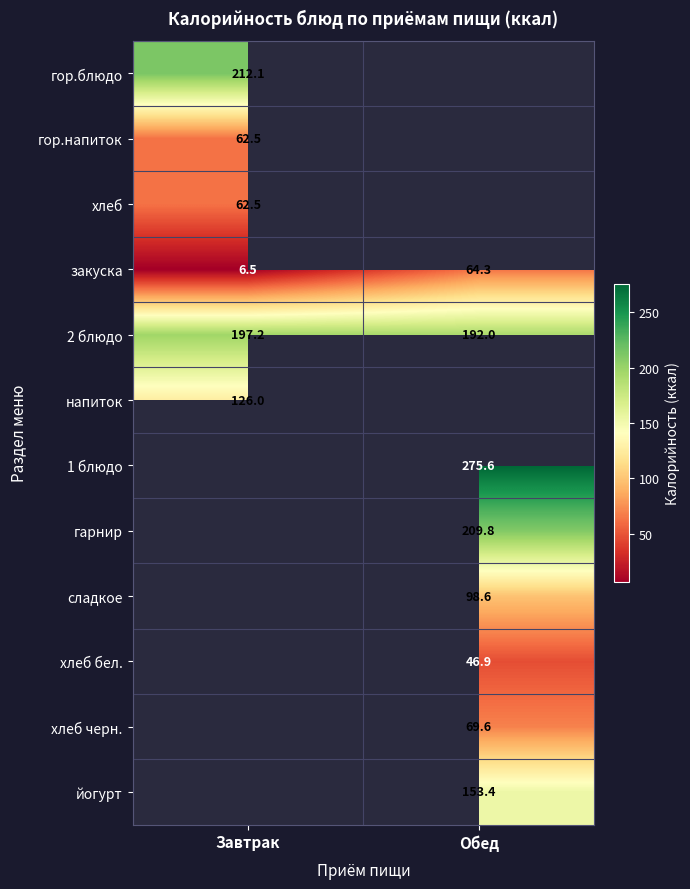

Rank the categories by 2 блюдо value from highest to lowest.

Завтрак, Обед